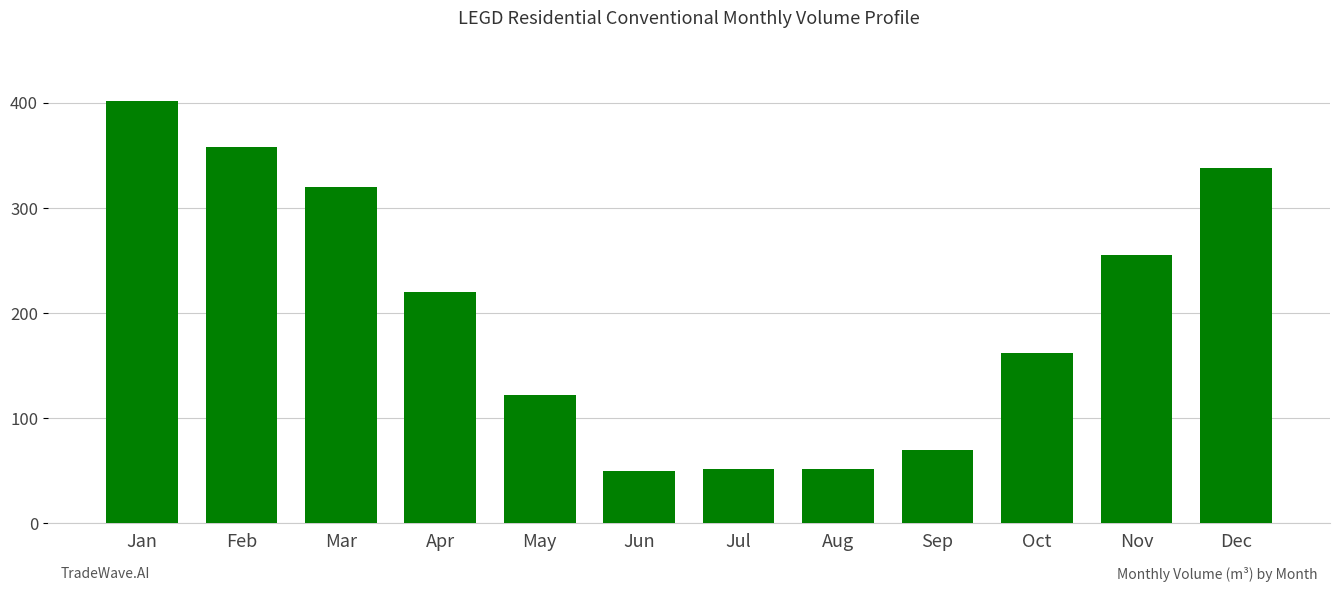

At which label is the value closest to 225?

Apr